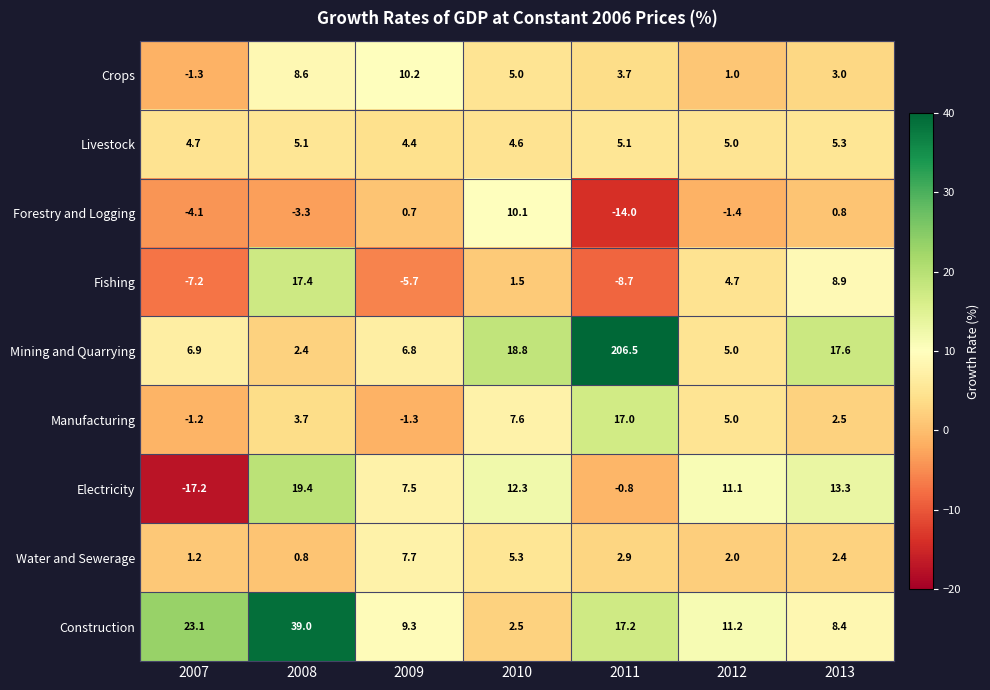

How many distinct data groups are displayed?

9